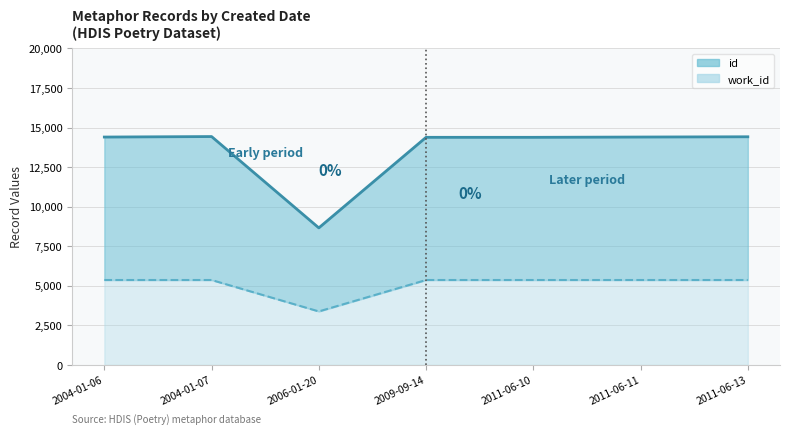

What is the sum of all work_id values?

35577